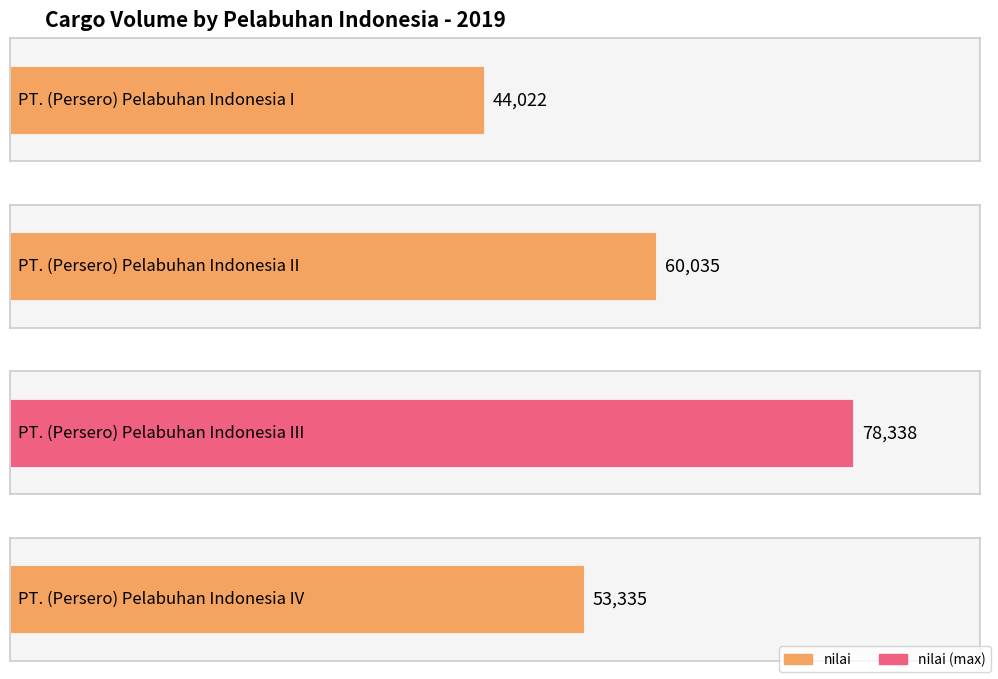

Where is the data nearest to the value 61180?

PT. (Persero) Pelabuhan Indonesia II